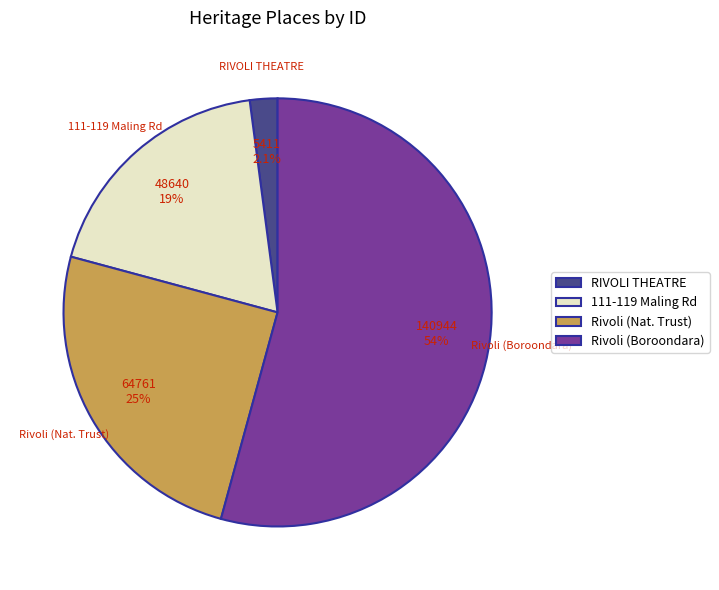

How many segments does this pie chart have?

4